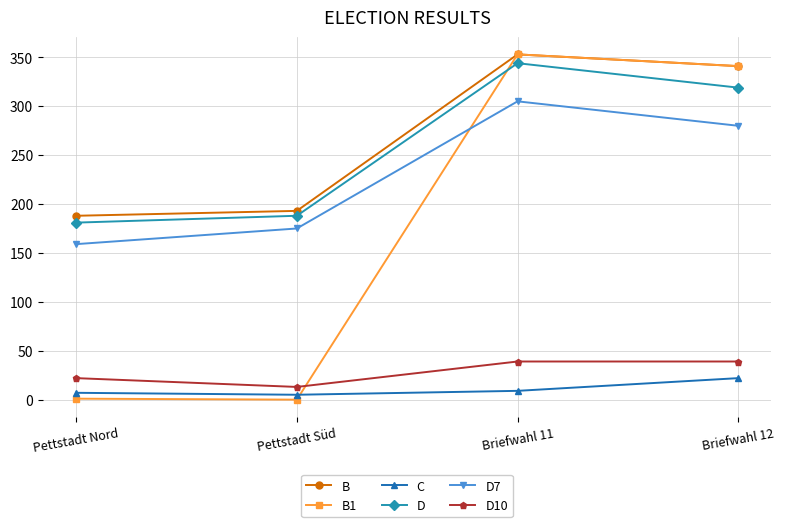

True or false: C and D cross at least once.

False